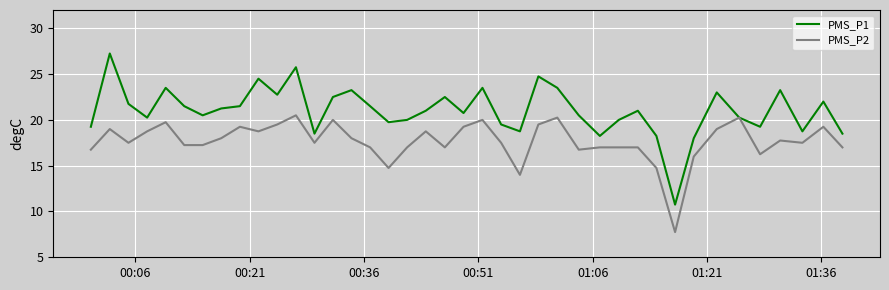

List the series in order of their overall mean, highest first.

PMS_P1, PMS_P2